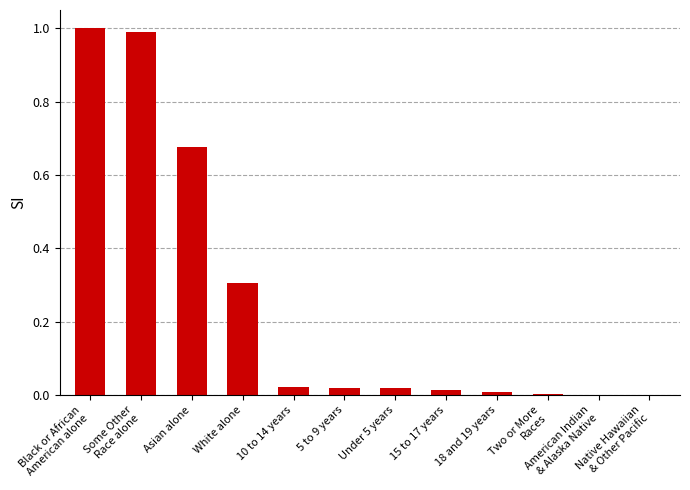

The chart shows a value of 0.5 at White alone. True or false?

False